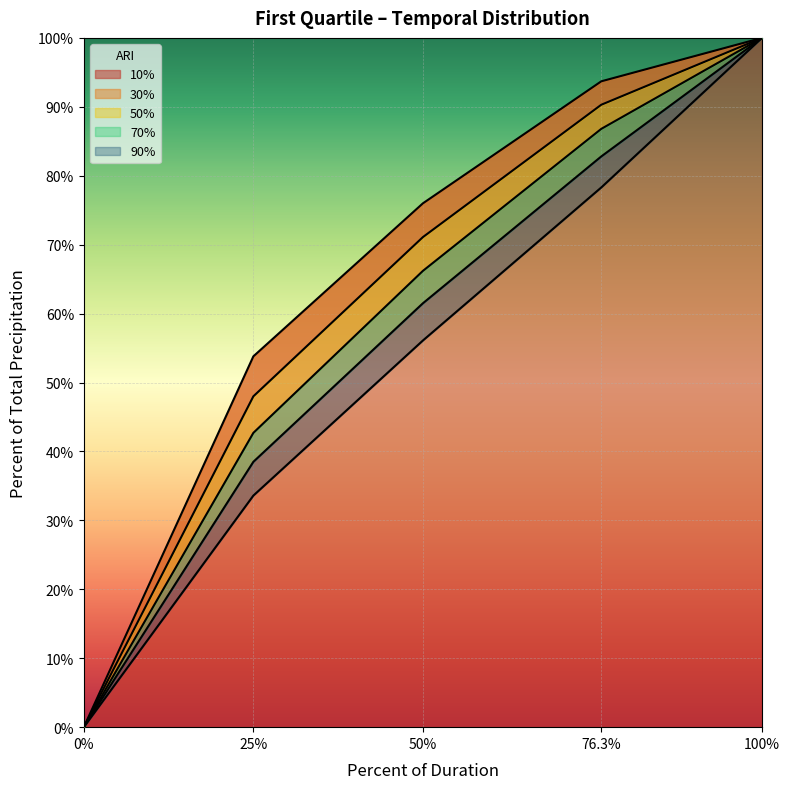

List the labels in order of 10% value, smallest first.

0%, 25%, 50%, 76.3%, 100%